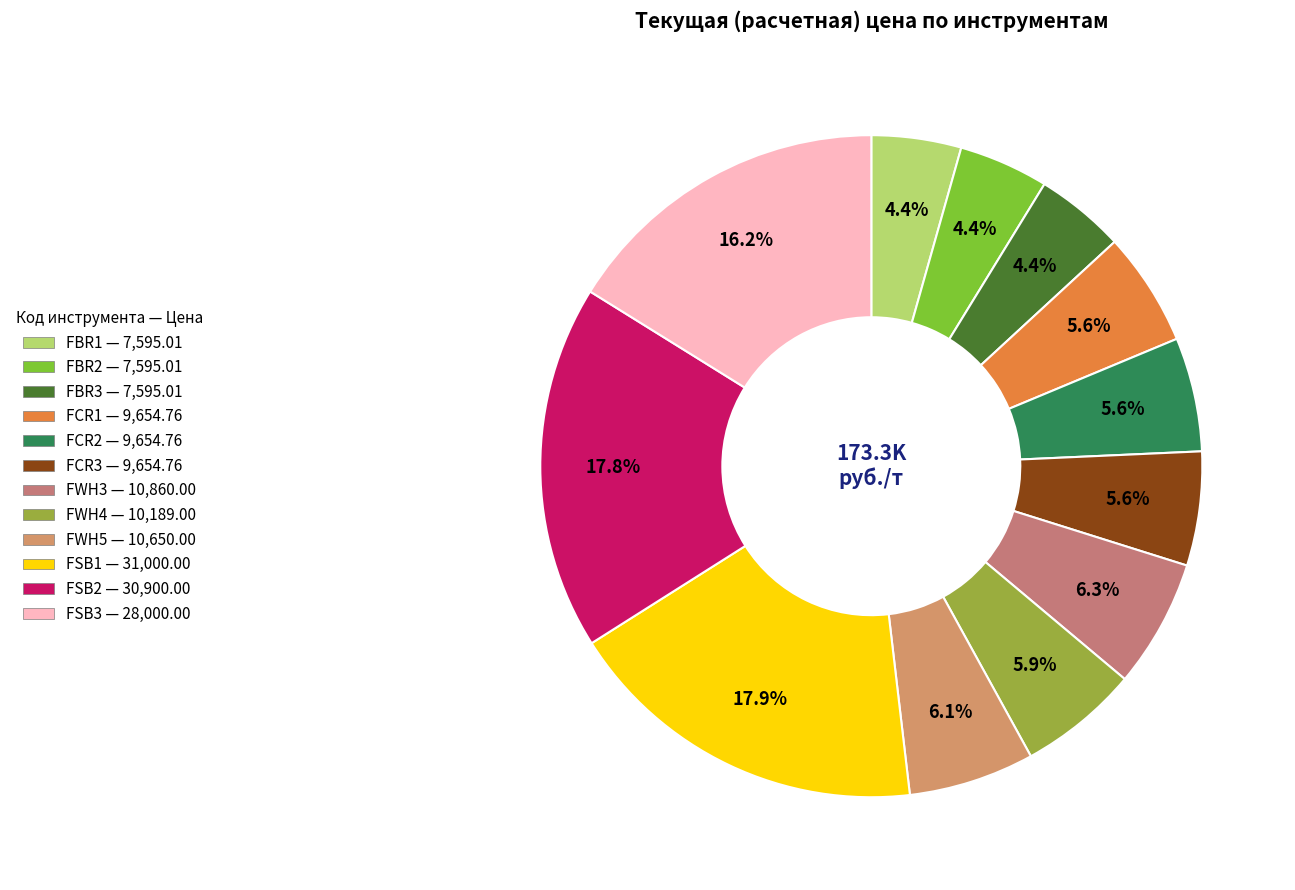

Does FWH4 account for over 50% of the chart?

No